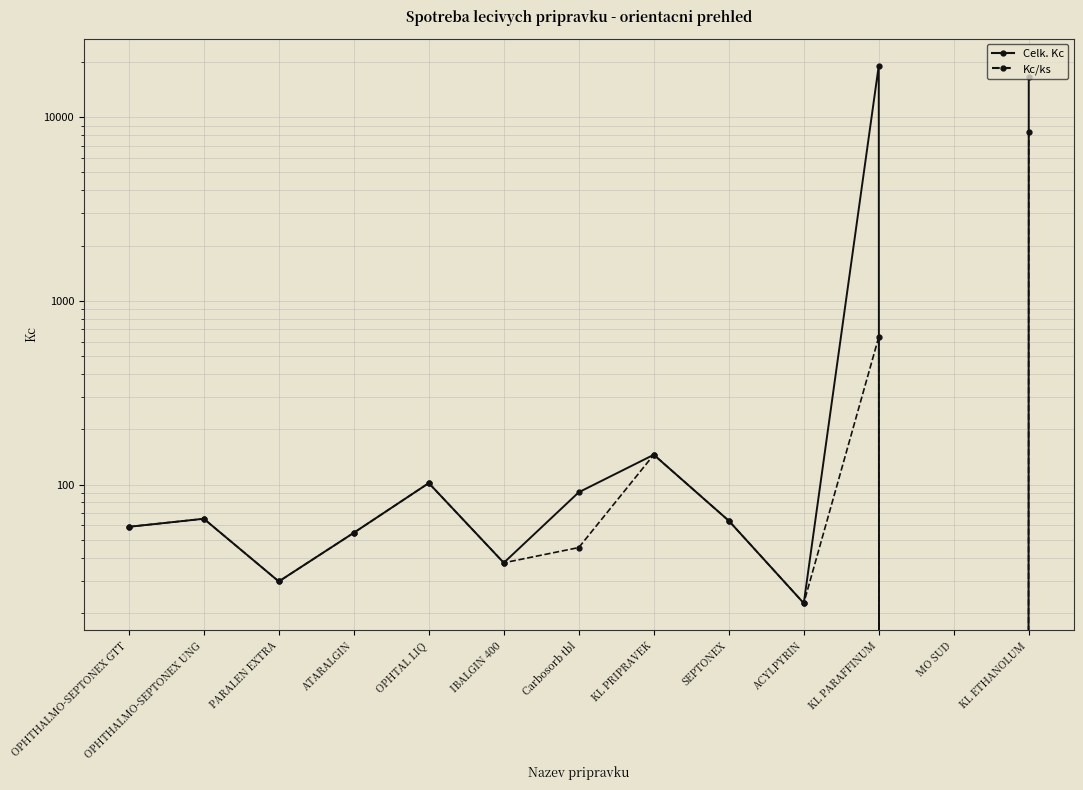

At which category is the sum across all series the highest?

KL ETHANOLUM